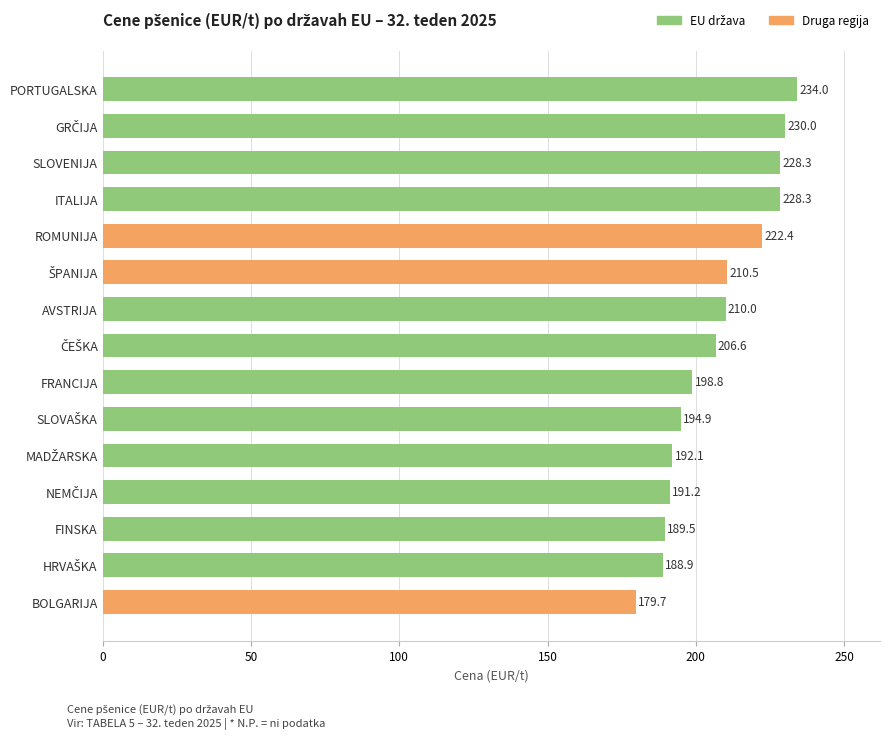

What is the average value?

207.0